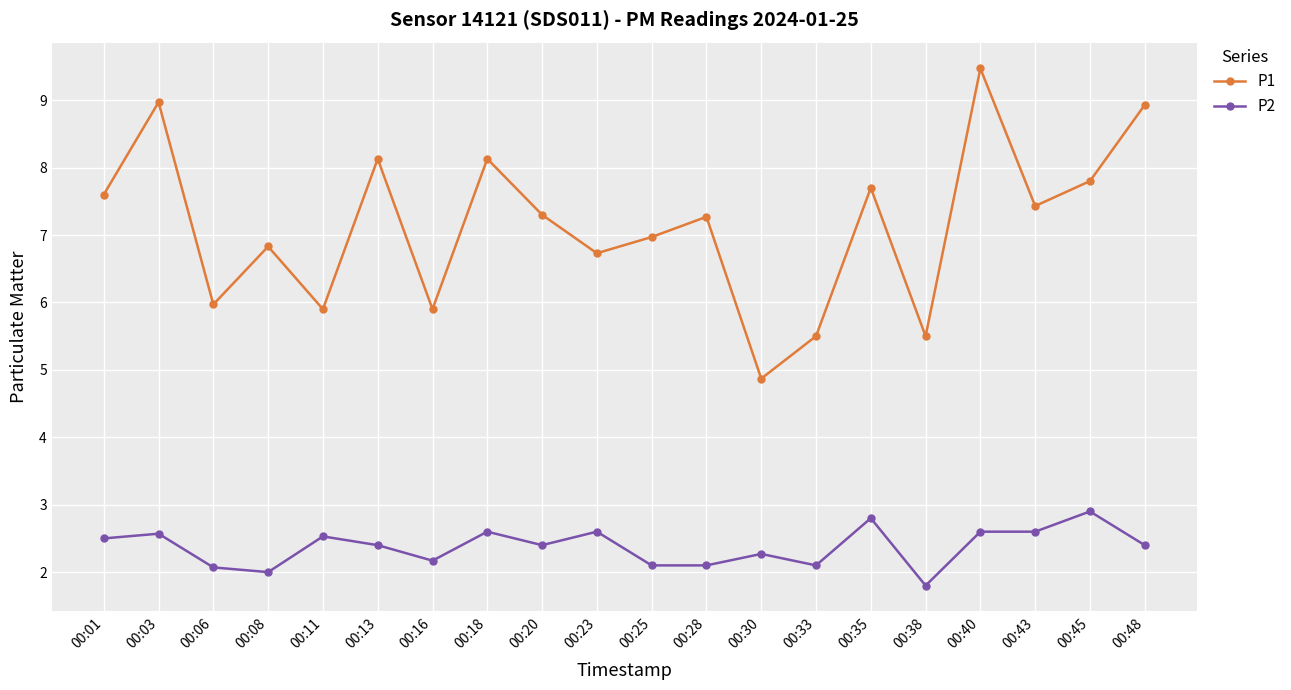

At which category does the chart reach its minimum across all series?

00:38